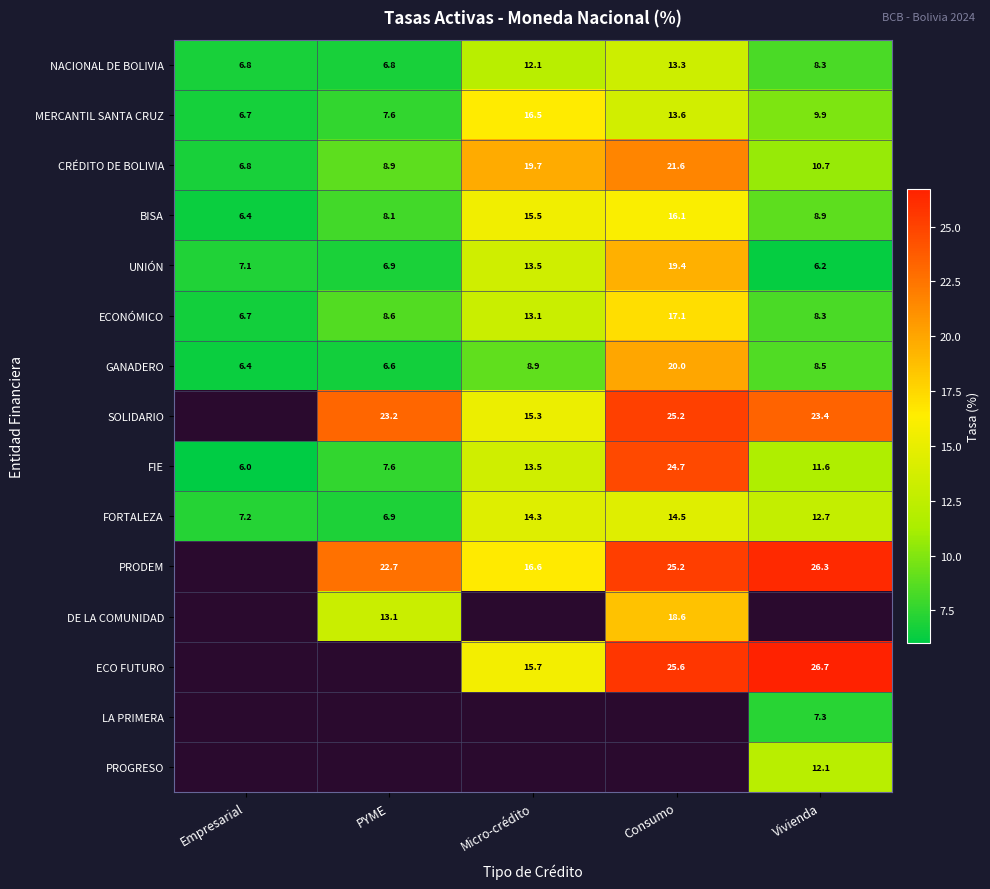

What is the difference between the highest and lowest values at Vivienda?

20.5